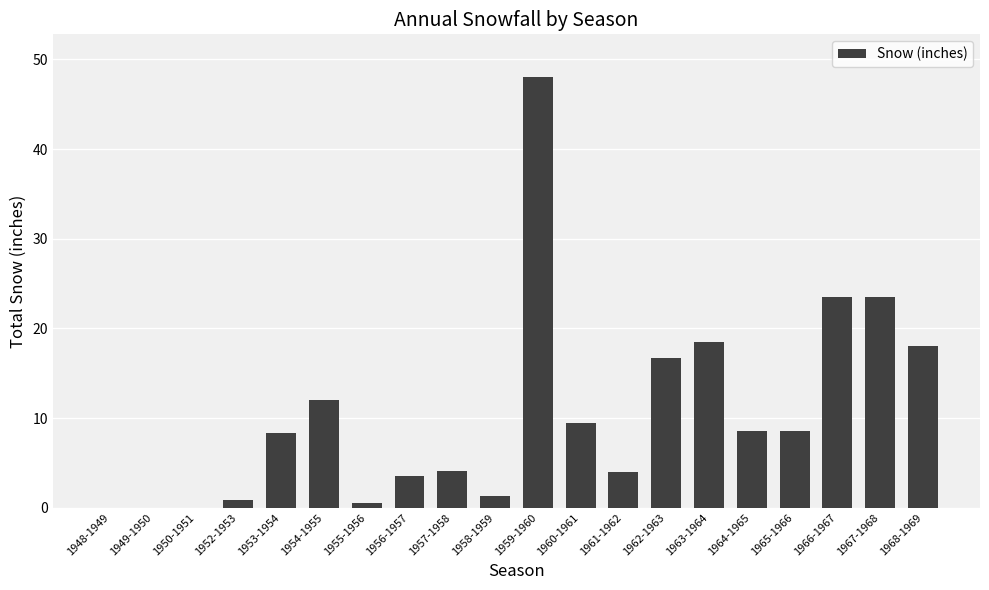

How many series are shown in this chart?

1